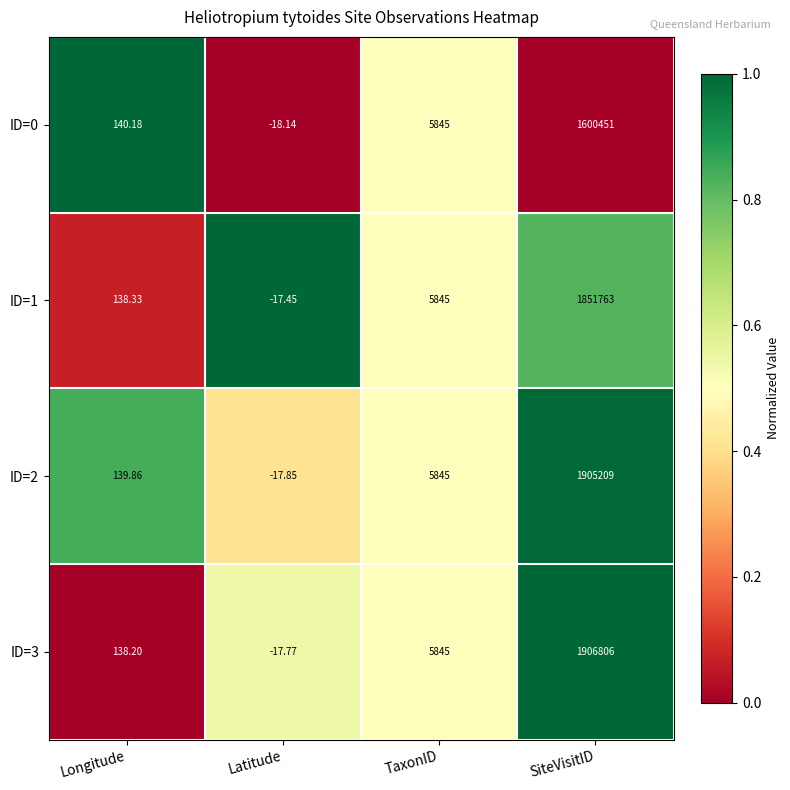

At how many categories does at least one series exceed 0?

3